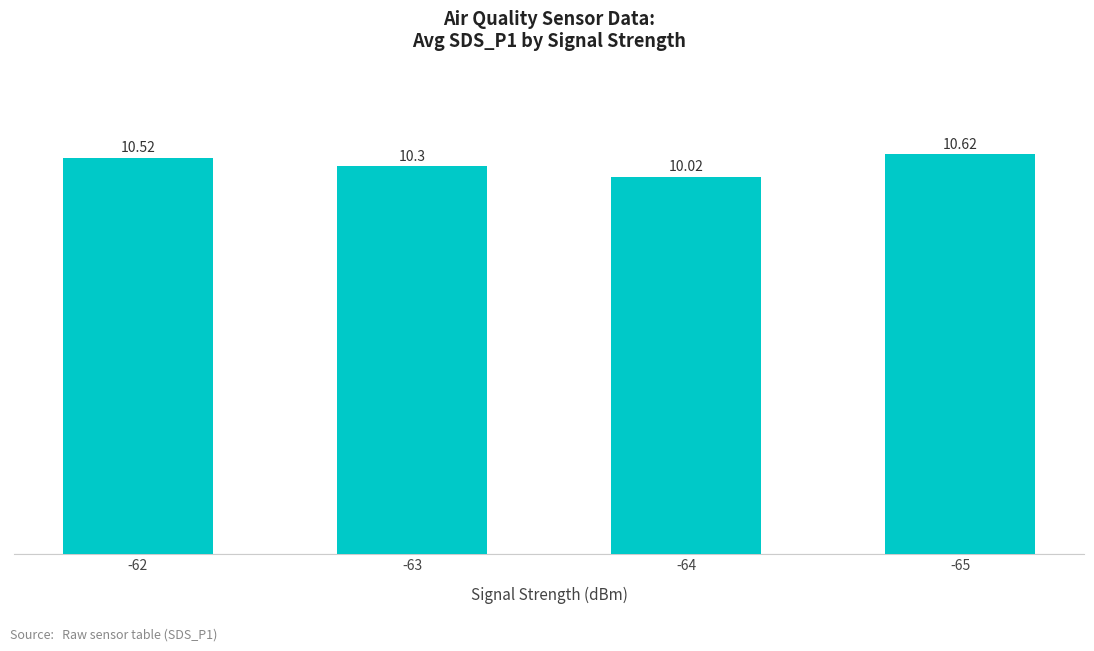

Approximately how many times larger is the value at -65 compared to -64?

1.1